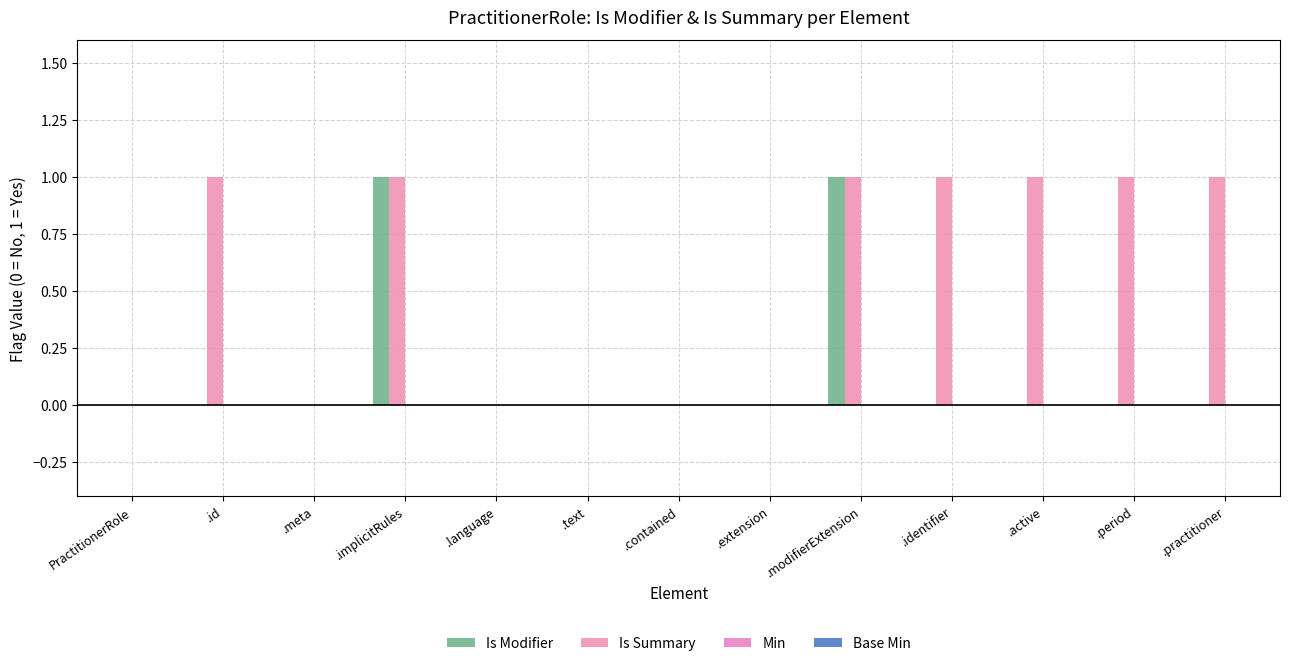

List the series in order of their peak value, highest first.

Is Modifier, Is Summary, Min, Base Min